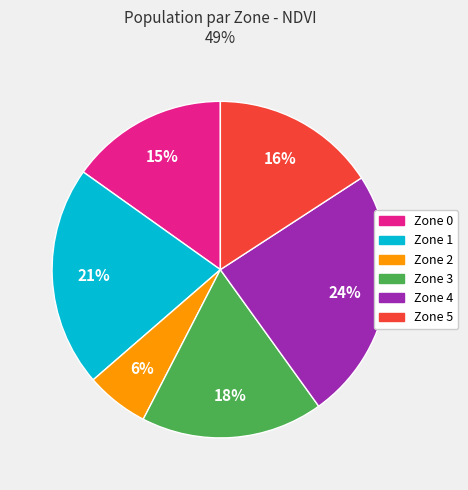

What is the largest slice in the pie chart?

Zone 4